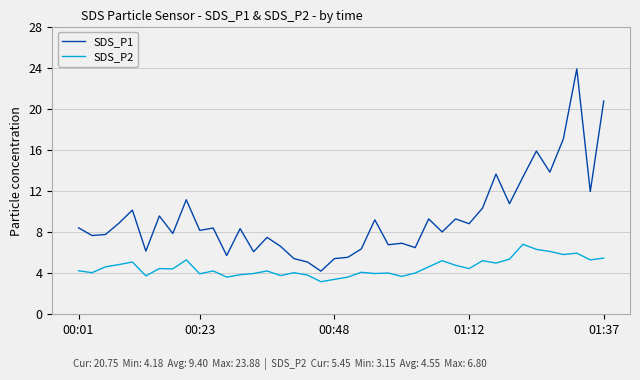

Does the chart have visible grid lines?

Yes